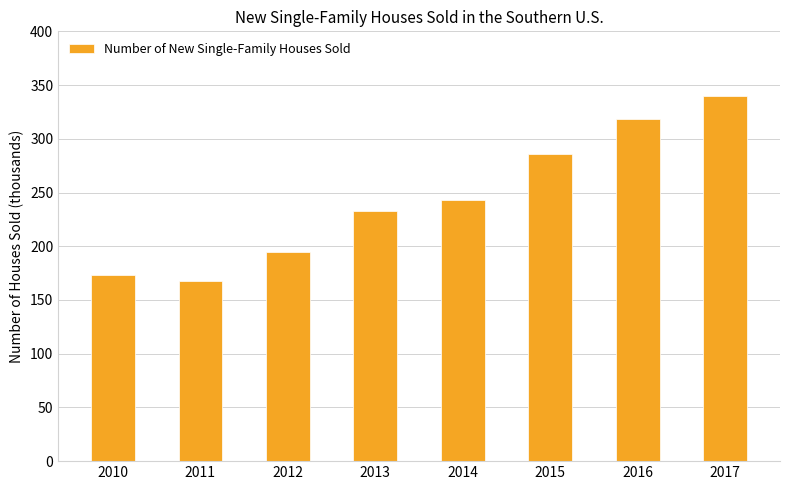

Reading left to right, extract all data points from this chart.

2010=173	2011=168	2012=195	2013=233	2014=243	2015=286	2016=318	2017=340